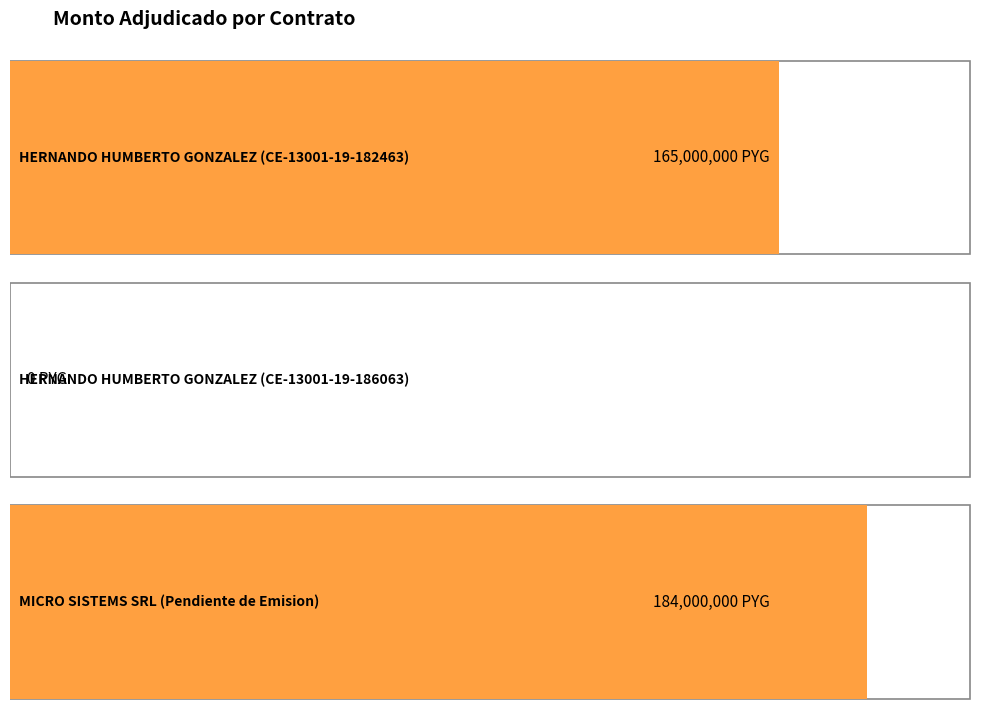

List the labels in order of value, largest first.

MICRO SISTEMS SRL
(Pendiente de Emision), HERNANDO HUMBERTO
GONZALEZ (CE-13001-19-182463), HERNANDO HUMBERTO
GONZALEZ (CE-13001-19-186063)